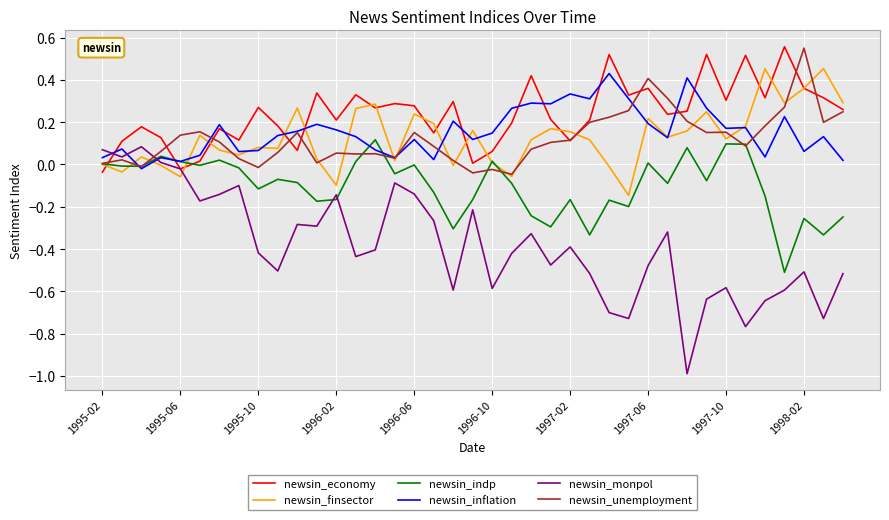

Which series has the largest range (max minus min)?

newsin_monpol